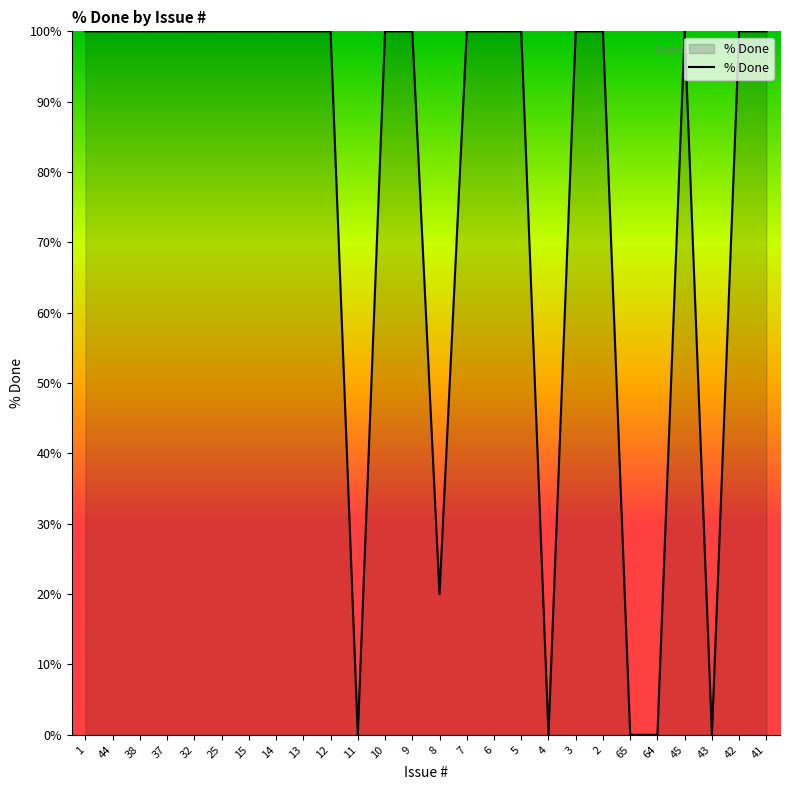

Approximately how many times larger is the value at 7 compared to 1?

1.0